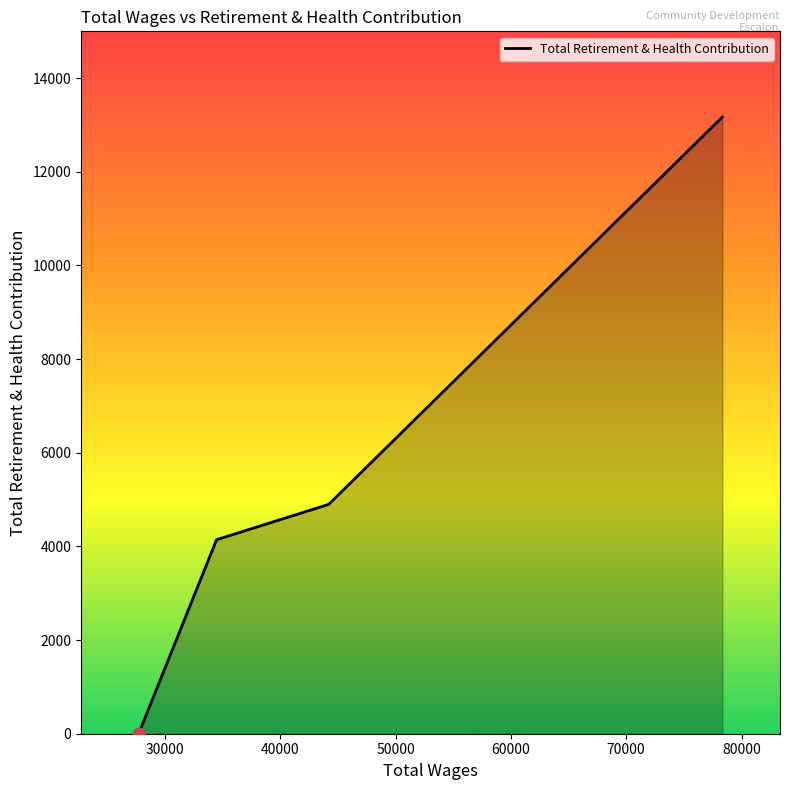

True or false: there are more than 1 points higher than both neighbors.

False